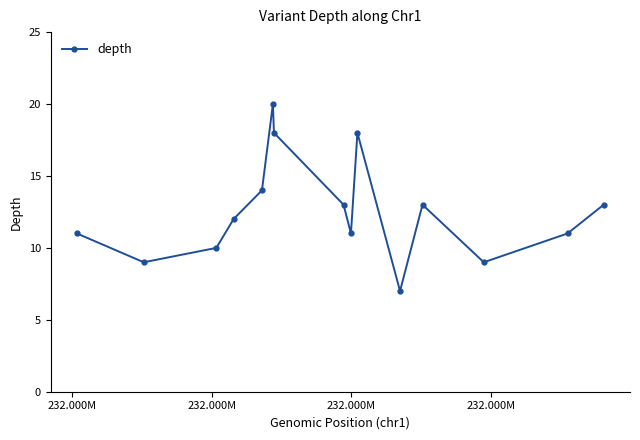

What is the greatest value displayed?

20